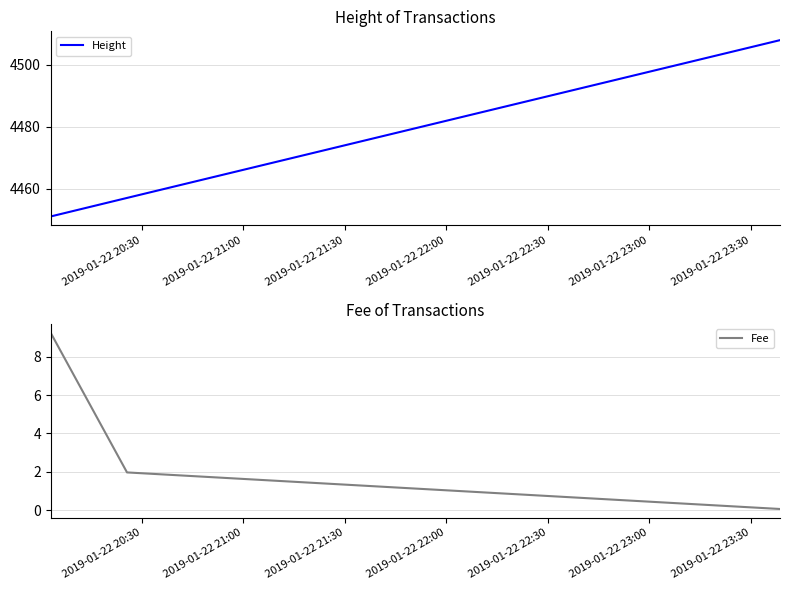

What is the maximum value for Height?

4508